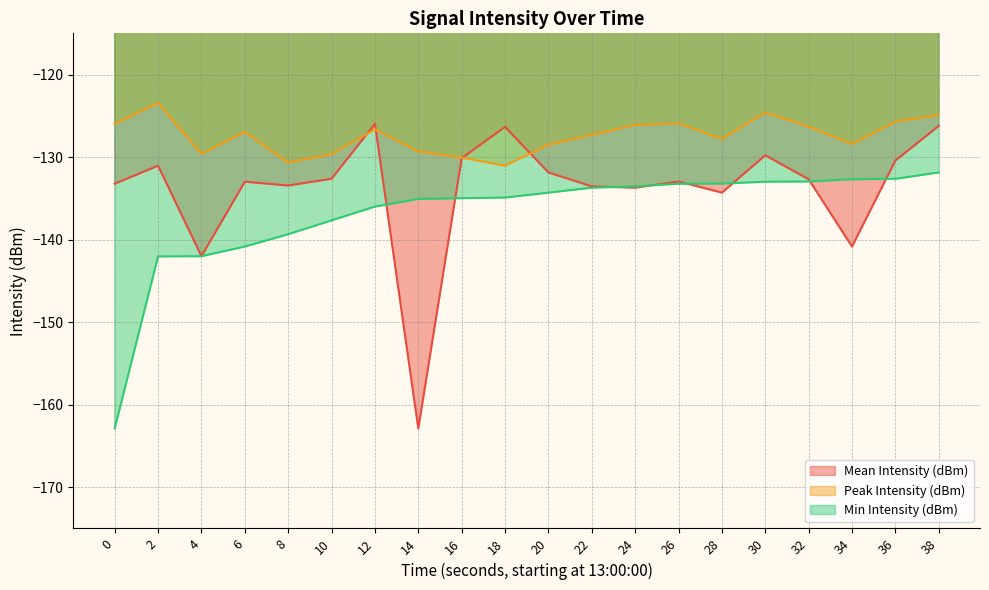

What is the difference between the Peak Intensity (dBm) values at 26 and 0?

0.1